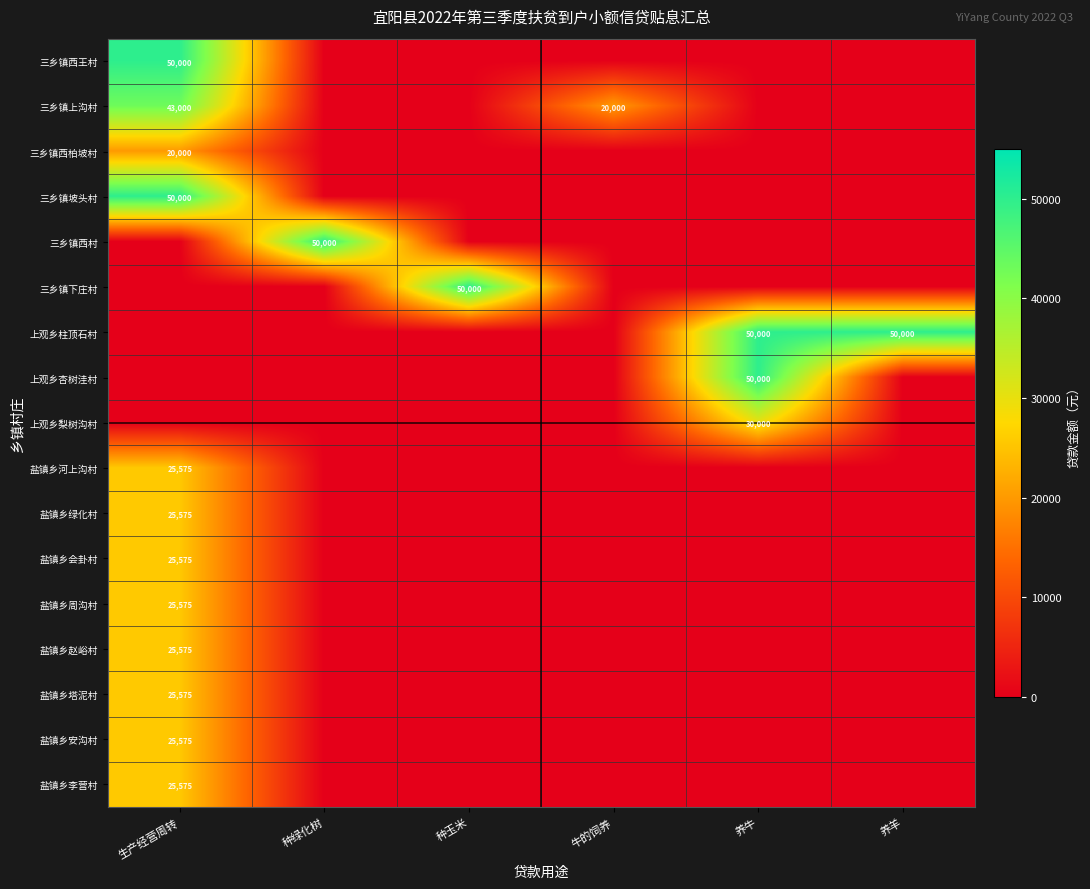

Is it true that 上观乡梨树沟村 equals 16097 at 养牛?

False